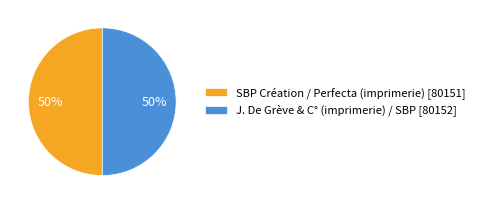

How many segments does this pie chart have?

2